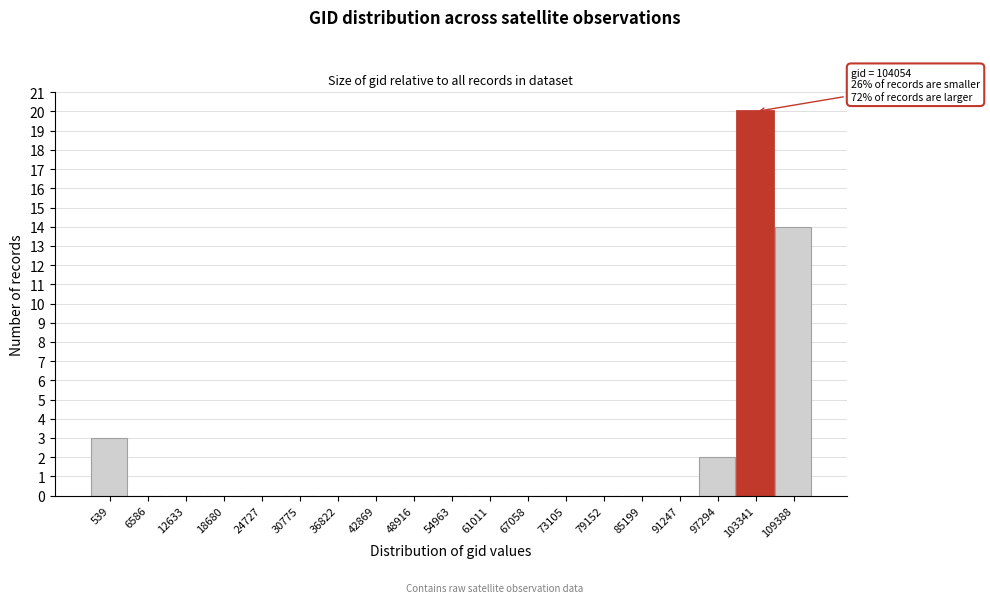

Reading left to right, transcribe all the data shown in this chart.

539=3	6586=0	12633=0	18680=0	24727=0	30775=0	36822=0	42869=0	48916=0	54963=0	61011=0	67058=0	73105=0	79152=0	85199=0	91247=0	97294=2	103341=20	109388=14